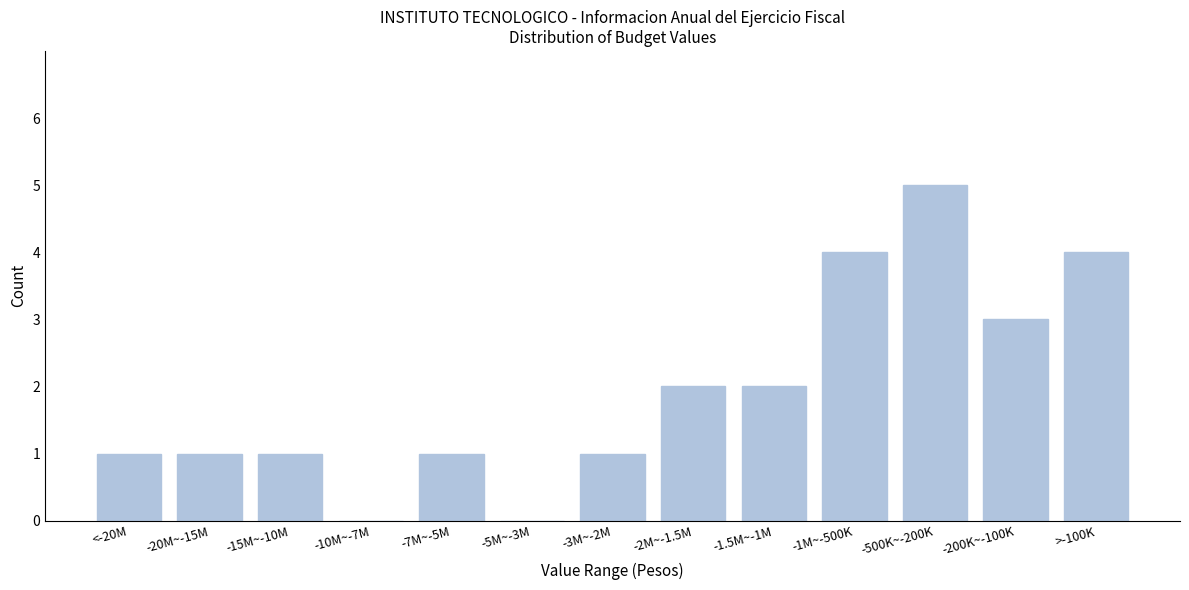

Reading right to left, list all the values displayed in this chart.

>-100K=4	-200K~-100K=3	-500K~-200K=5	-1M~-500K=4	-1.5M~-1M=2	-2M~-1.5M=2	-3M~-2M=1	-5M~-3M=0	-7M~-5M=1	-10M~-7M=0	-15M~-10M=1	-20M~-15M=1	<-20M=1